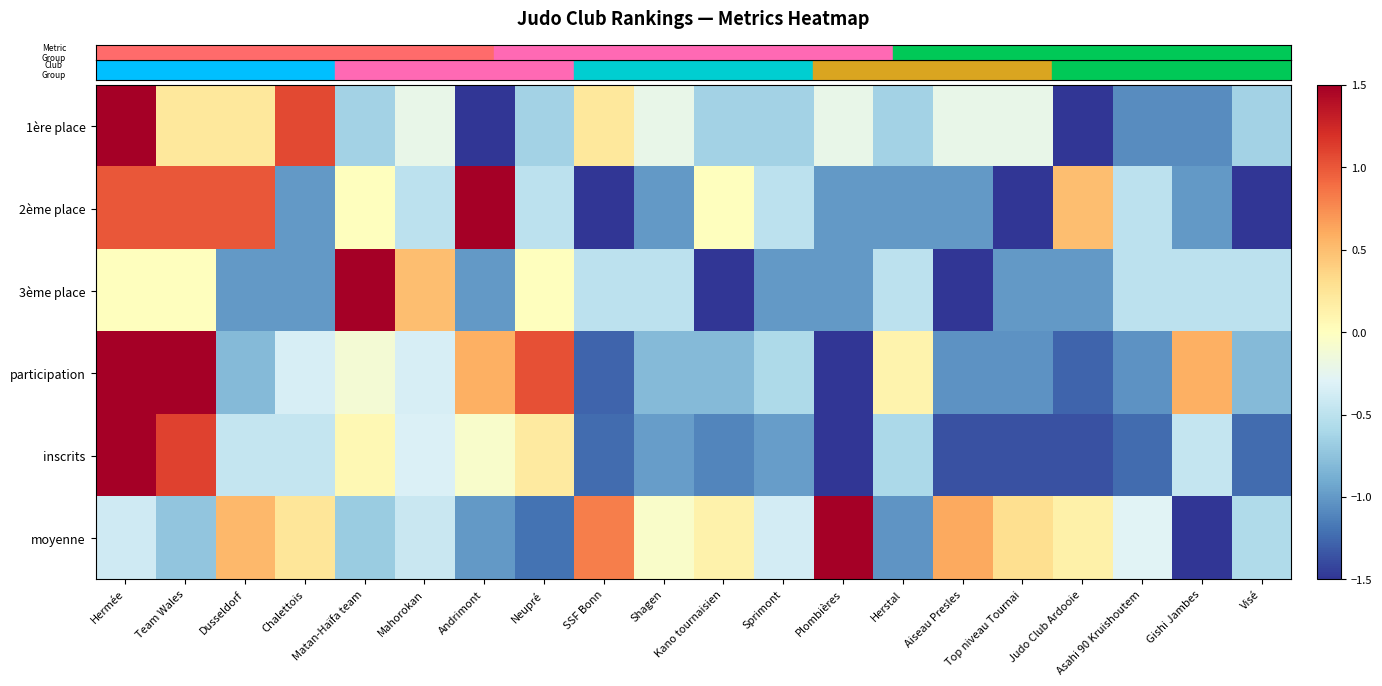

What is the maximum value shown in the chart?

1.5